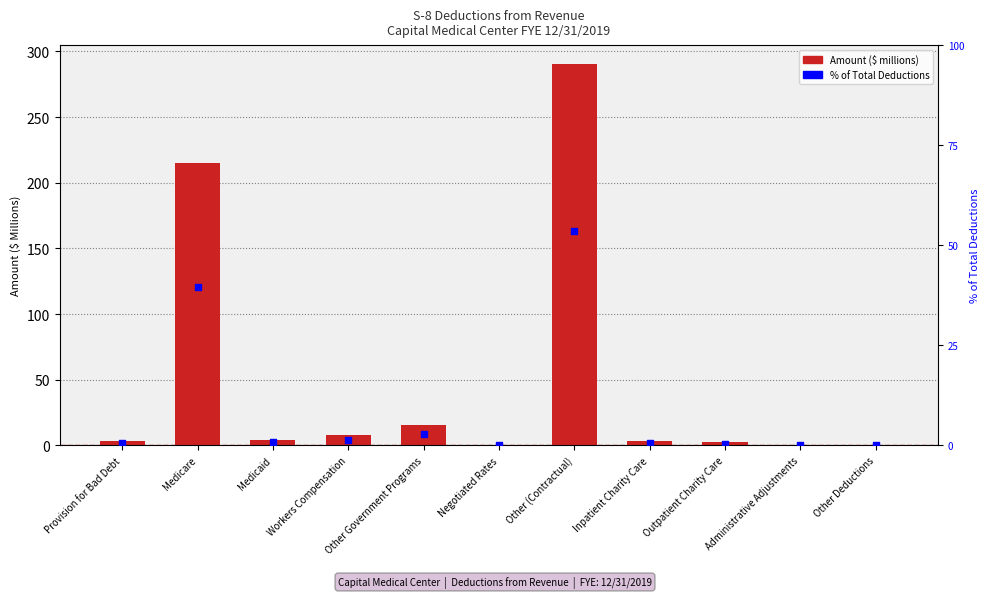

At which category is the sum across all series the highest?

Other (Contractual)